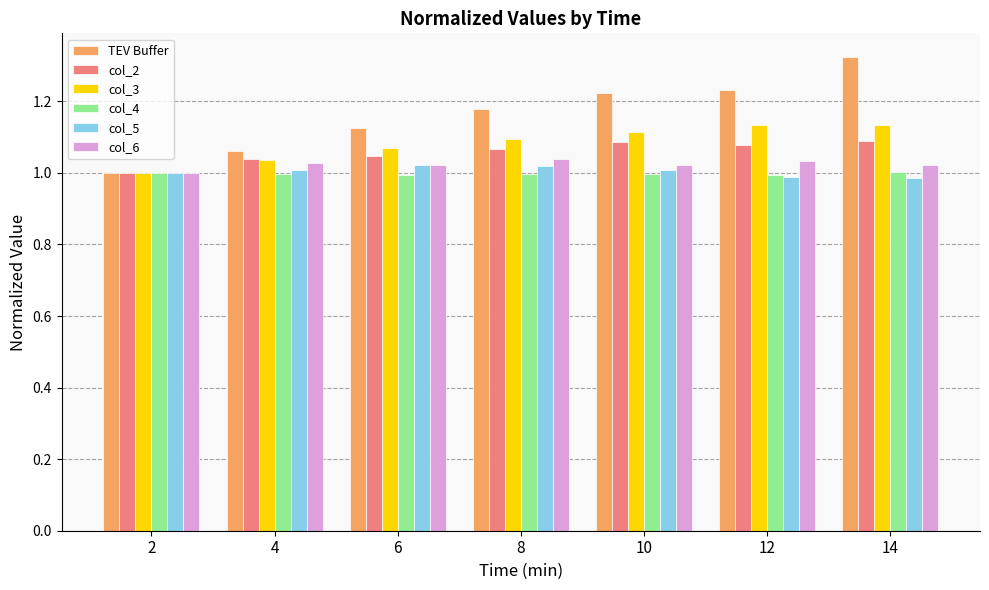

How many bars are there in total?

42